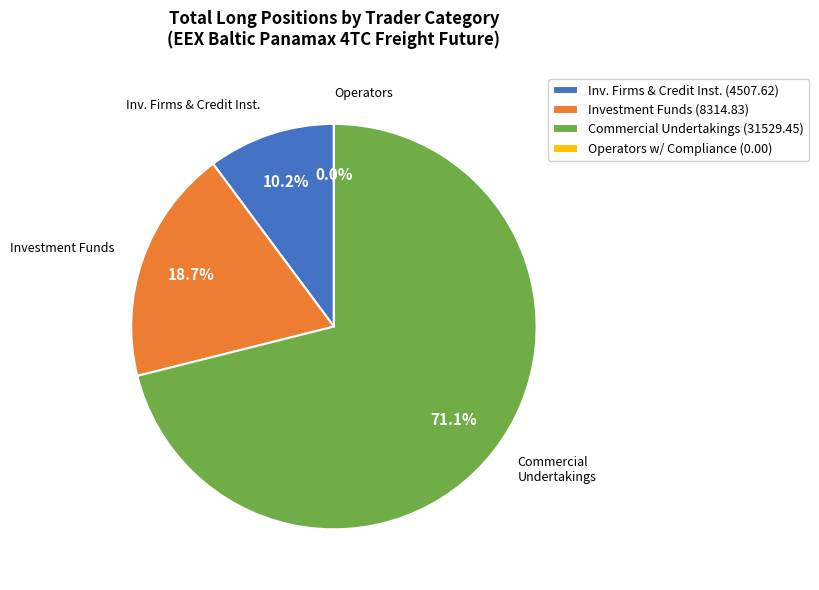

Rank the categories by value from highest to lowest.

Commercial Undertakings (Long), Investment Funds (Long), Investment Firms or credit institutions (Long), Operators with compliance obligations (Long)